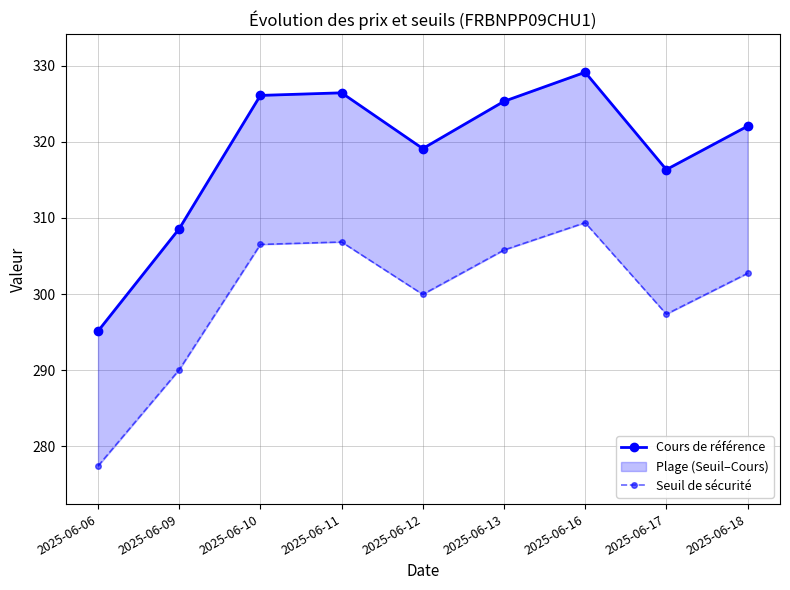

What is the total value across all series at 2025-06-18?

624.8